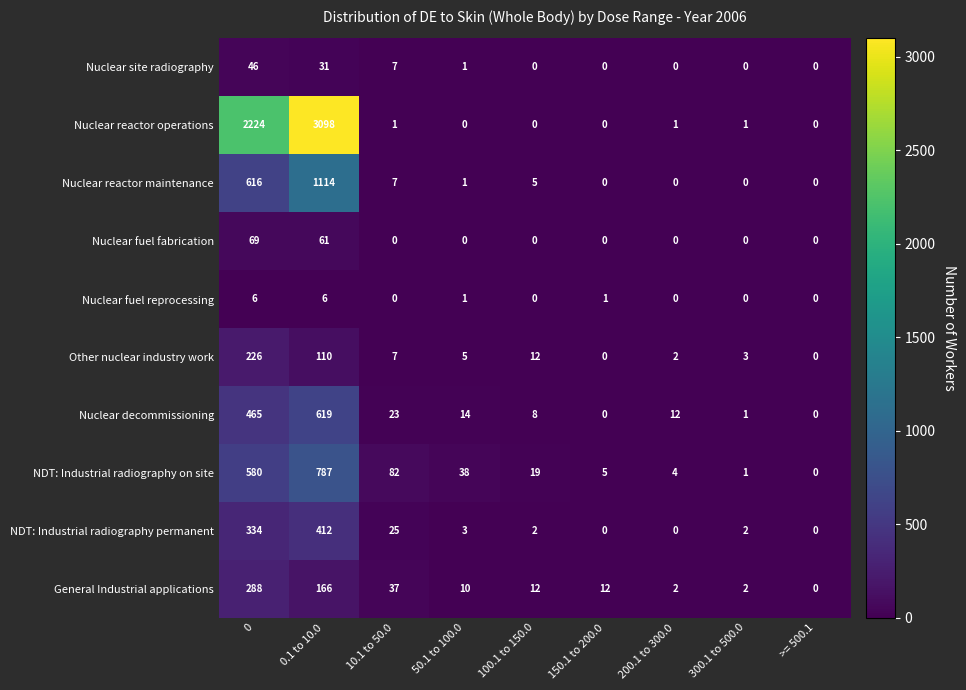

Which series changed the most between 50.1 to 100.0 and >= 500.1?

NDT: Industrial radiography on site